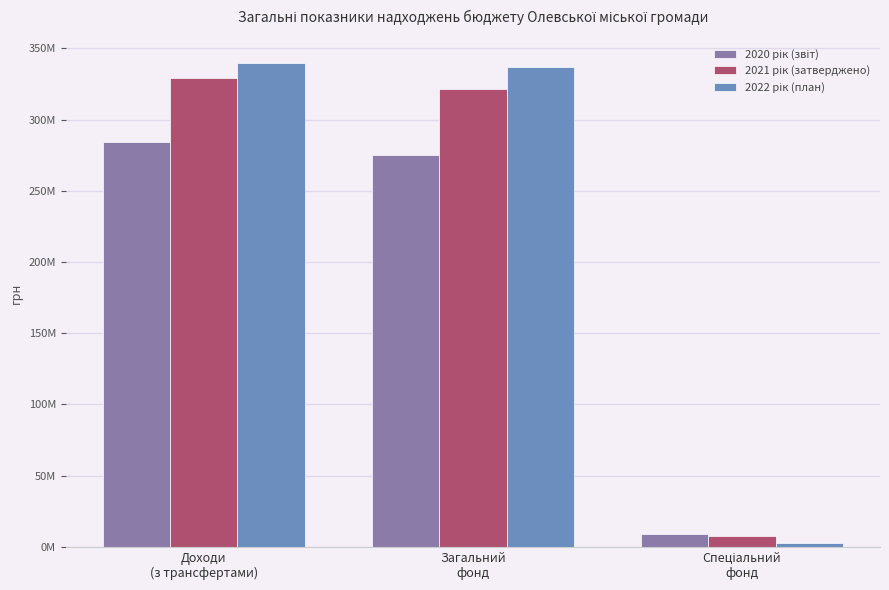

What is the total value across all series at Доходи
(з трансфертами)?

953415020